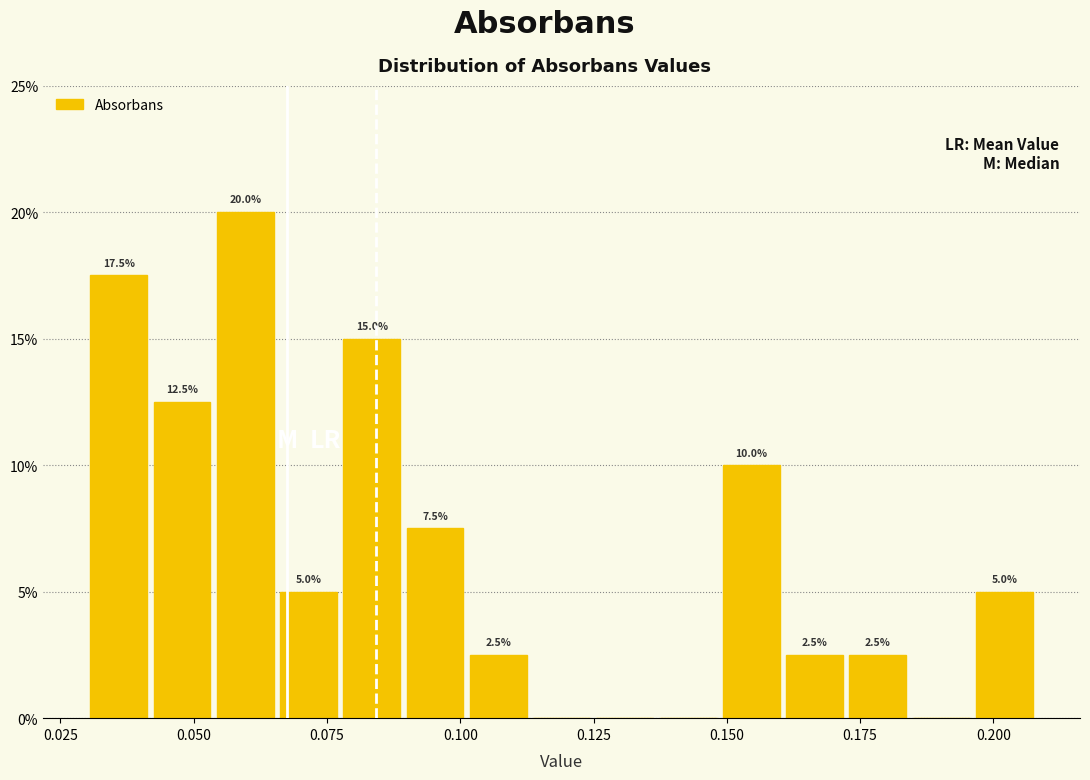

Read against the x-axis, roughly where is the centre of the tallest bar?

0.060